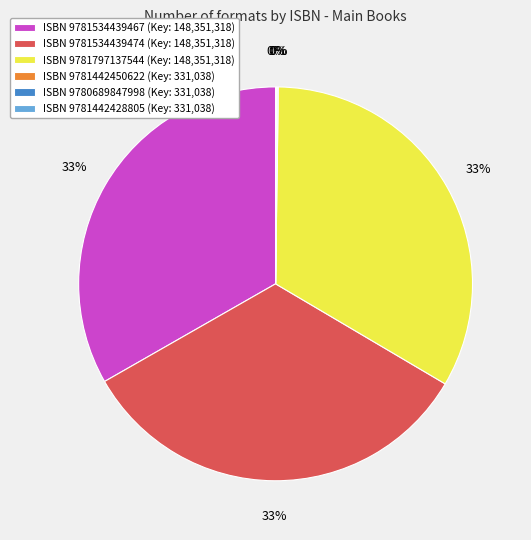

Do ISBN 9781534439467 (Key: 148,351,318) and ISBN 9781534439474 (Key: 148,351,318) together represent more than half of the pie?

Yes